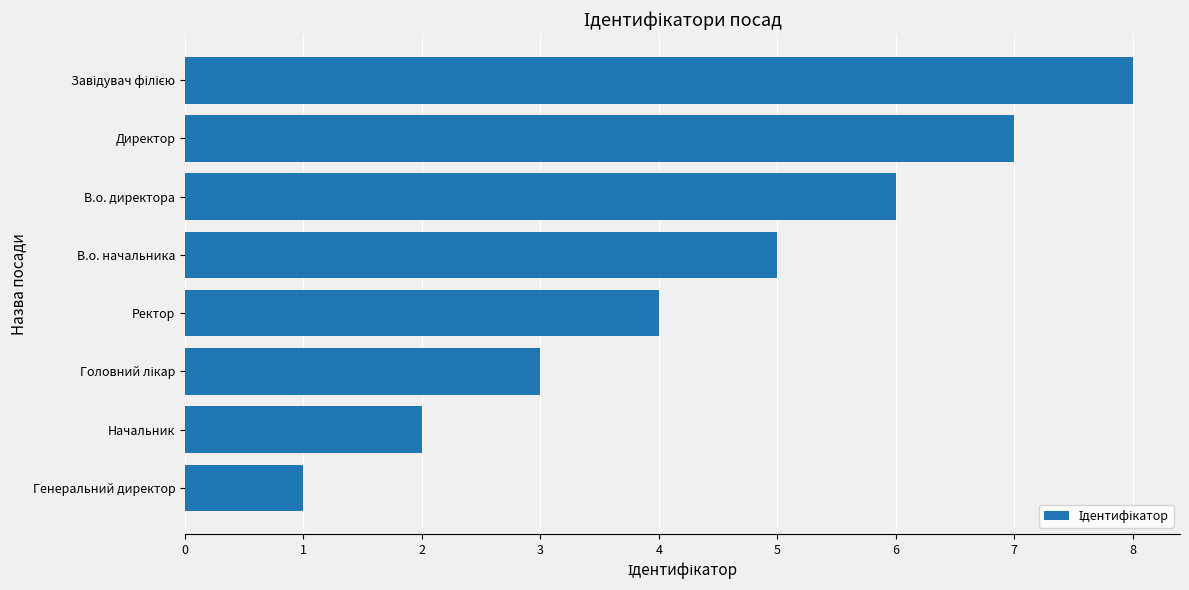

What is the smallest value displayed?

1